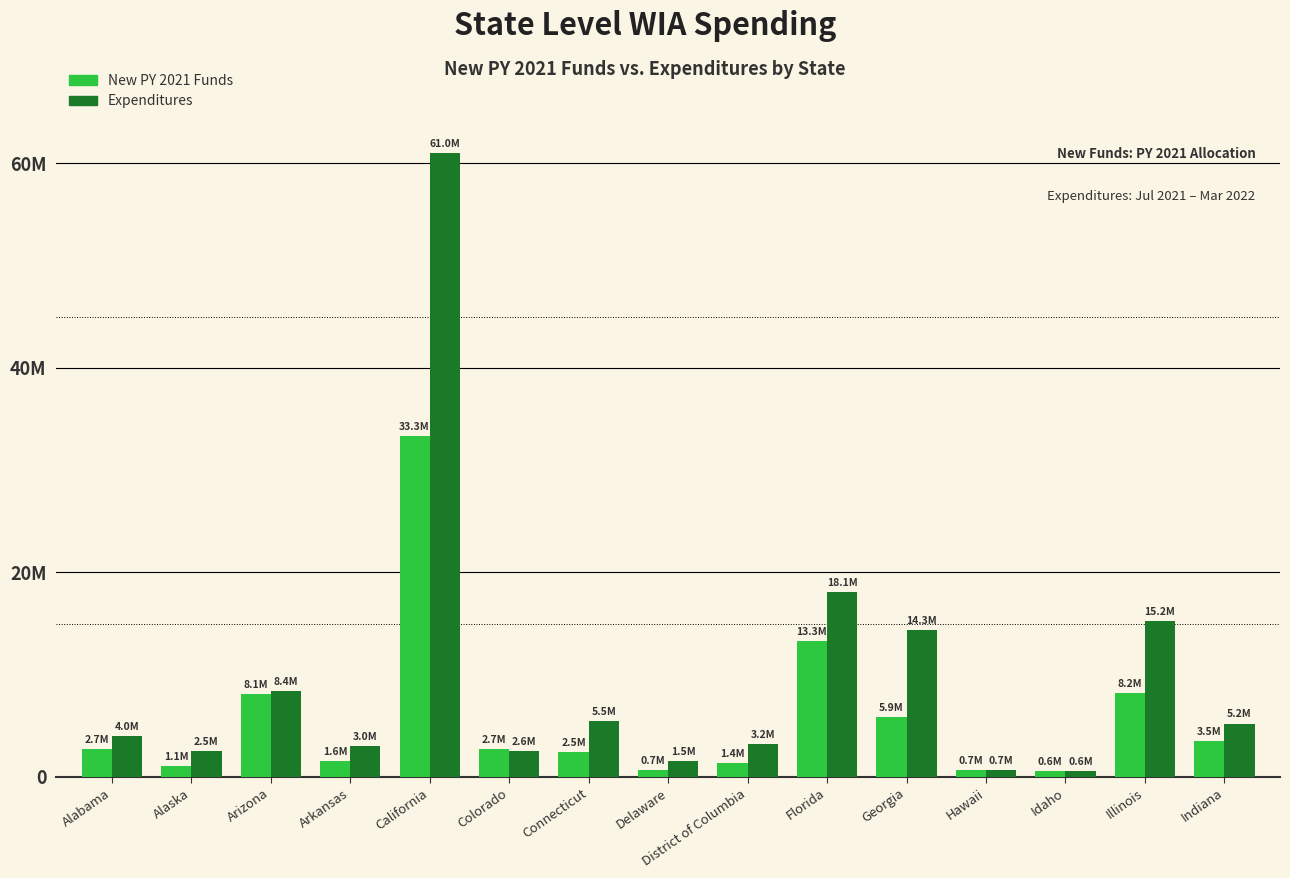

What is the spread (max minus min) of values at Alaska?

1449906